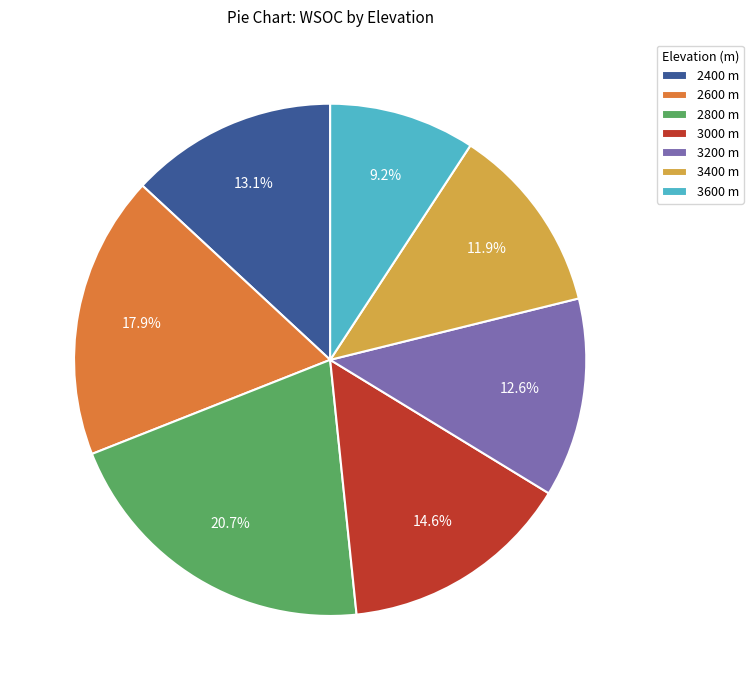

Count the number of slices in the pie.

7